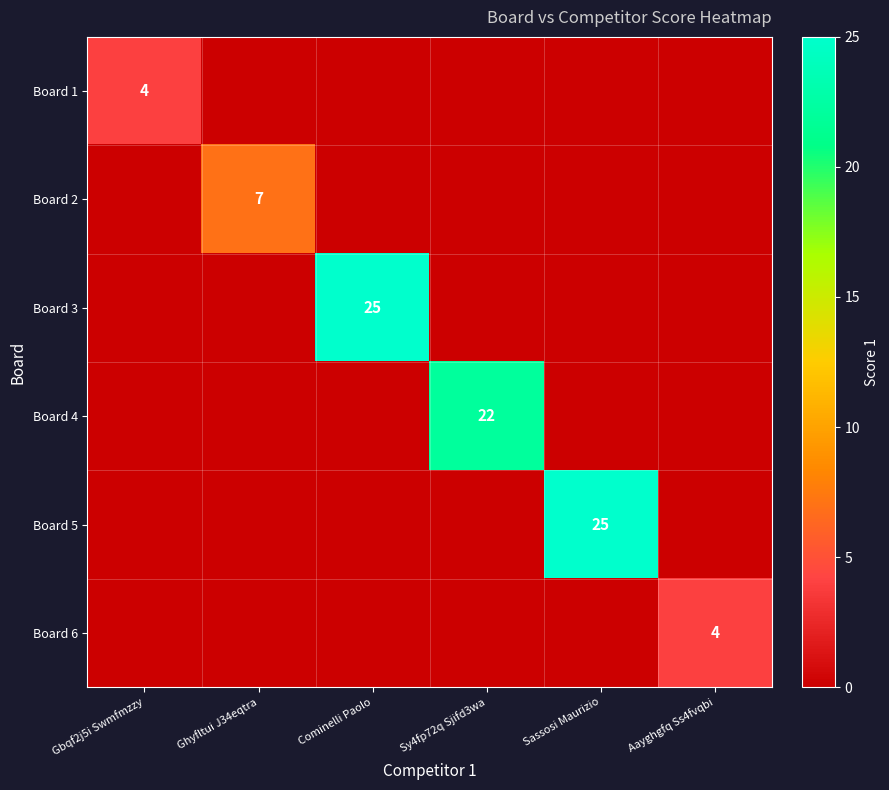

The value of Board 6 at Aayghgfq Ss4fvqbi is 4. True or false?

True